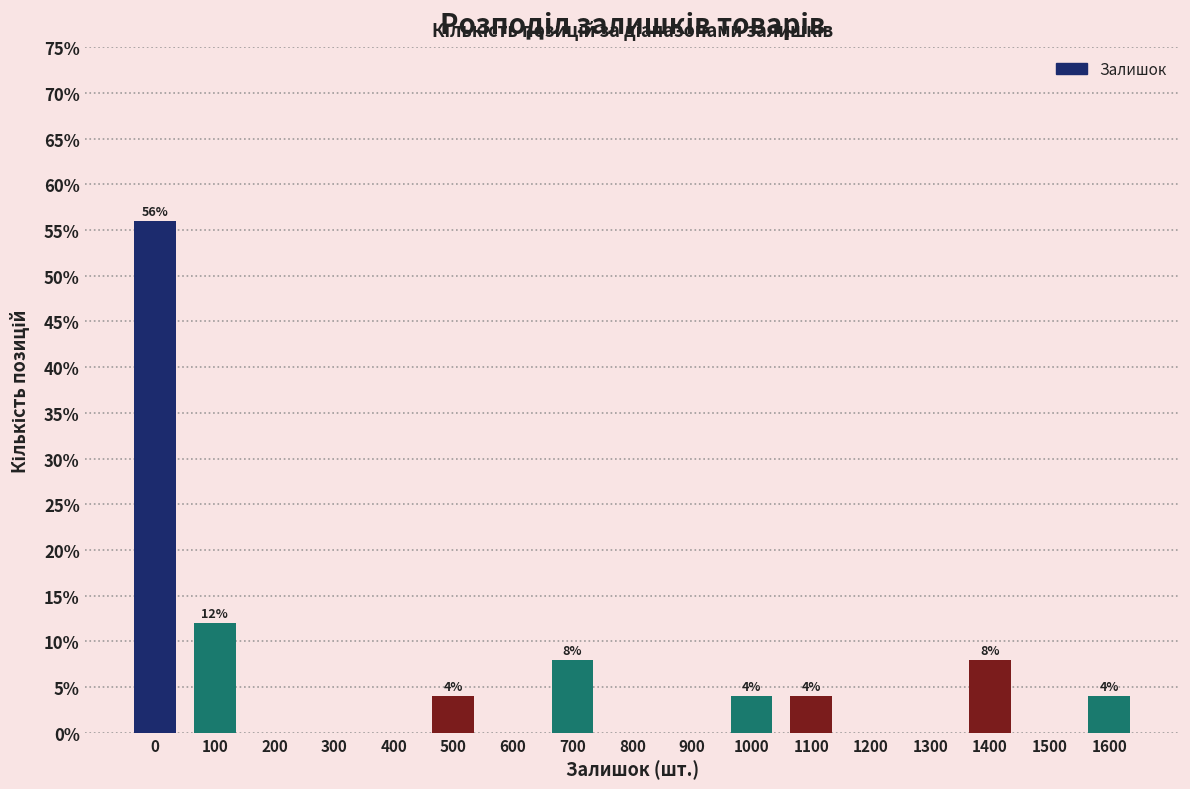

Reading left to right, list all the values displayed in this chart.

0=56.0	100=12.0	200=0.0	300=0.0	400=0.0	500=4.0	600=0.0	700=8.0	800=0.0	900=0.0	1000=4.0	1100=4.0	1200=0.0	1300=0.0	1400=8.0	1500=0.0	1600=4.0